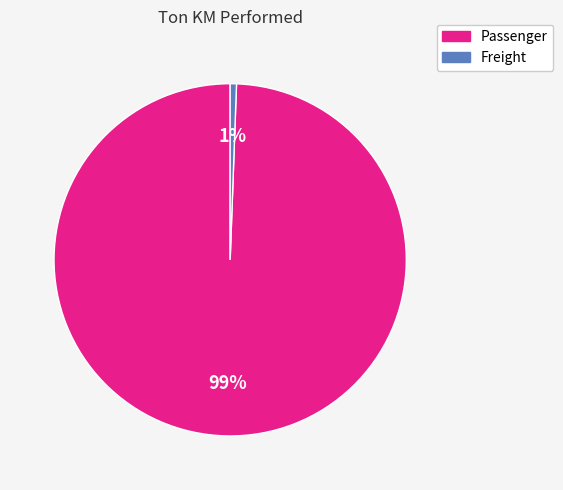

How many segments does this pie chart have?

2